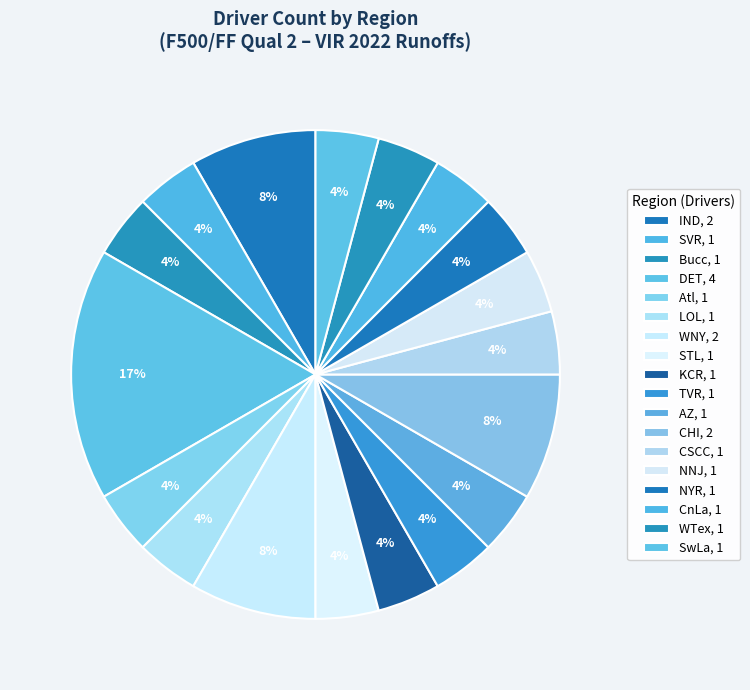

How many slices are in this pie chart?

18